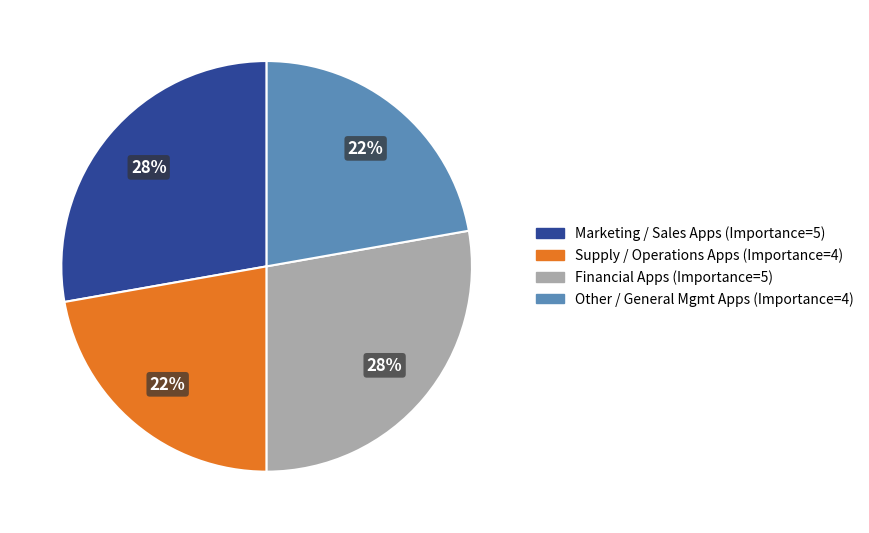

To the nearest percent, what portion does Marketing / Sales Apps represent?

28%